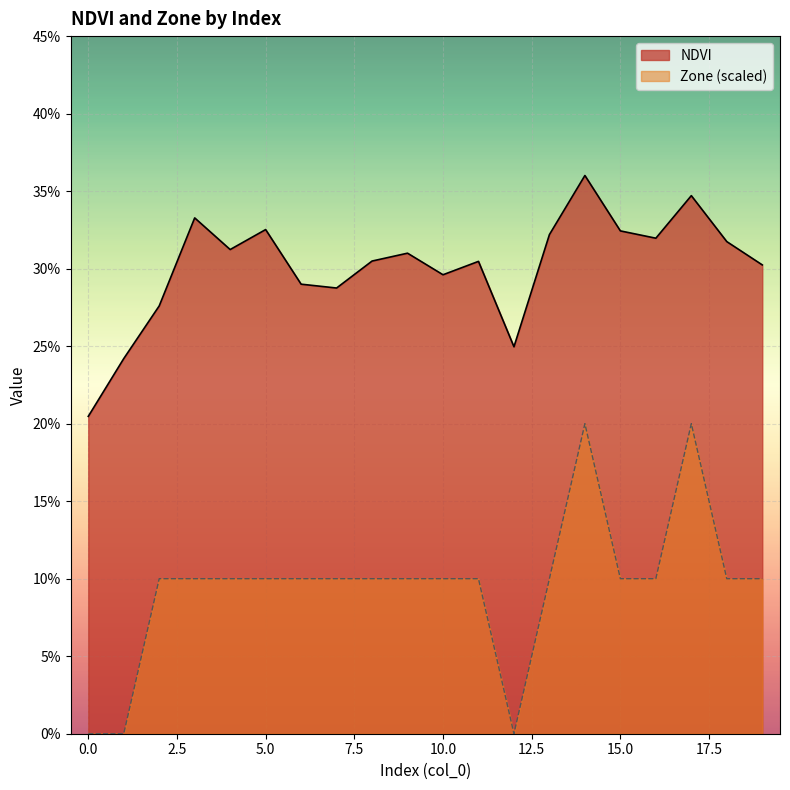

What is the difference between the second highest and minimum values in the Zone series?

0.2